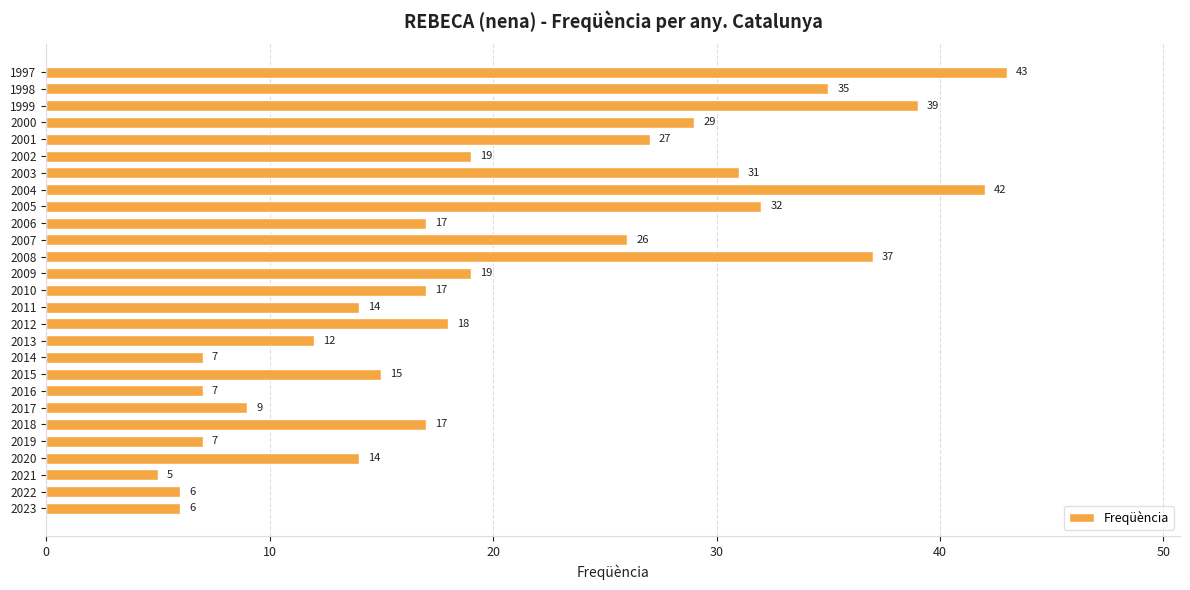

The chart shows a value of 39 at 1999. True or false?

True